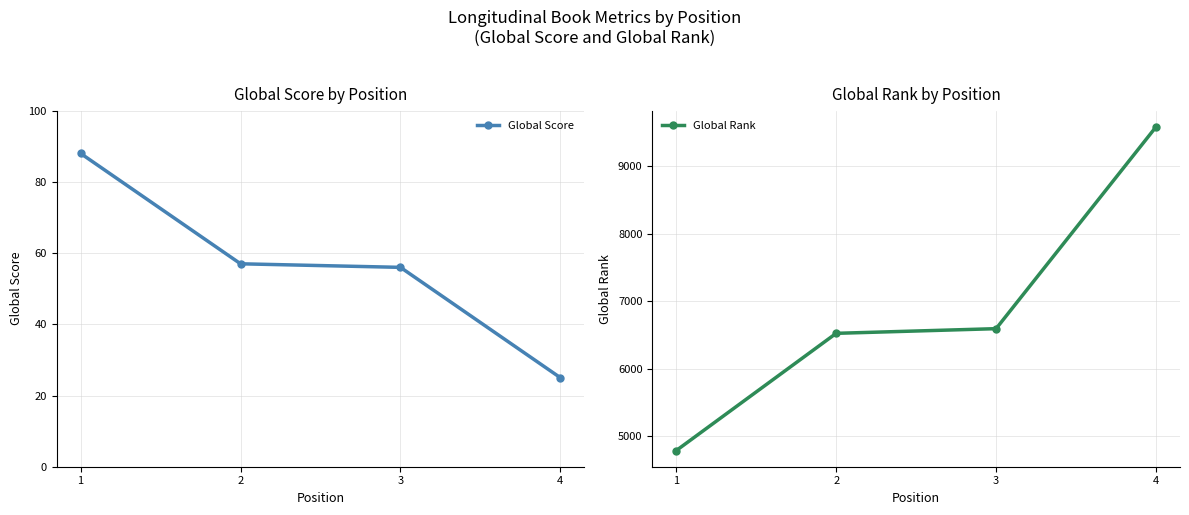

True or false: Global Rank and Global Score intersect in this chart.

False